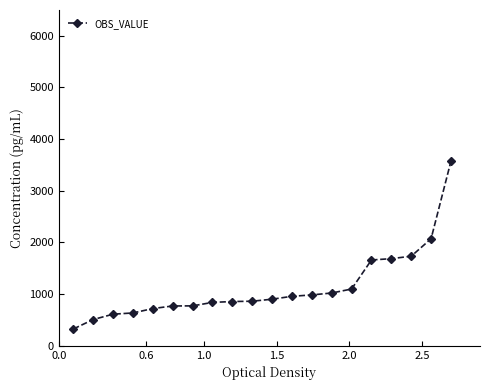

What is the minimum value shown in the chart?

326